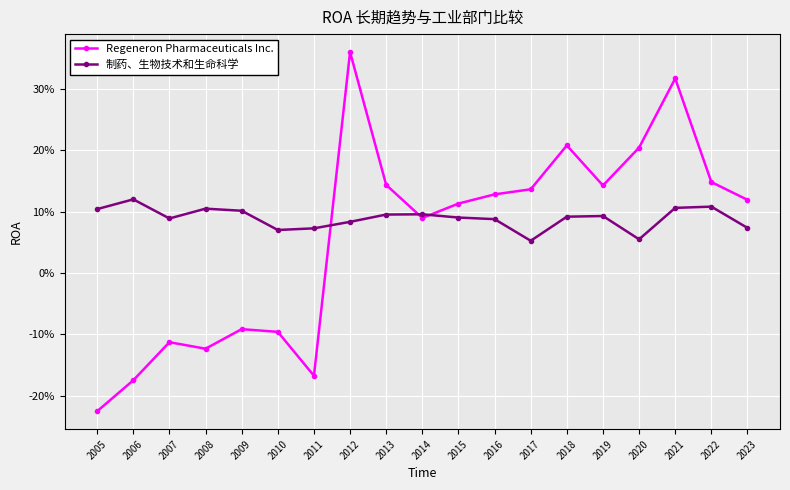

What are all the series names shown in the legend?

Regeneron Pharmaceuticals Inc., 制药、生物技术和生命科学